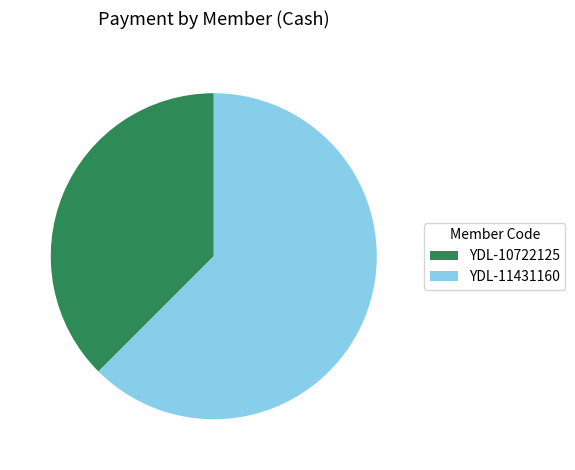

What is the largest slice in the pie chart?

YDL-11431160